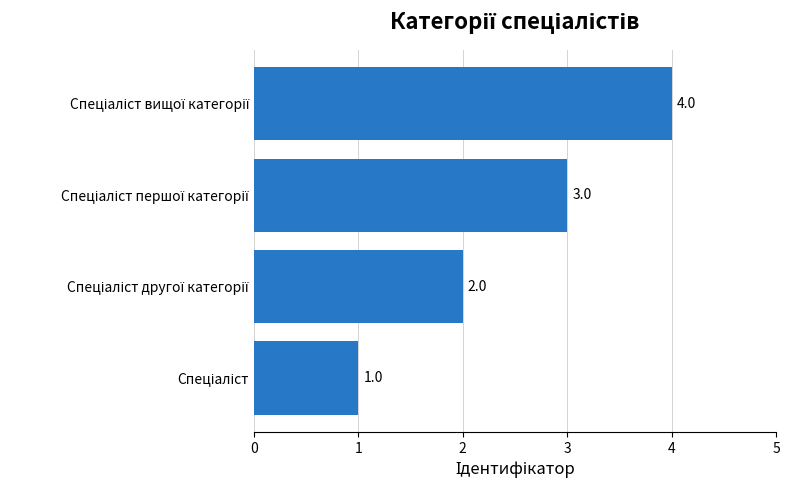

What is the greatest value displayed?

4